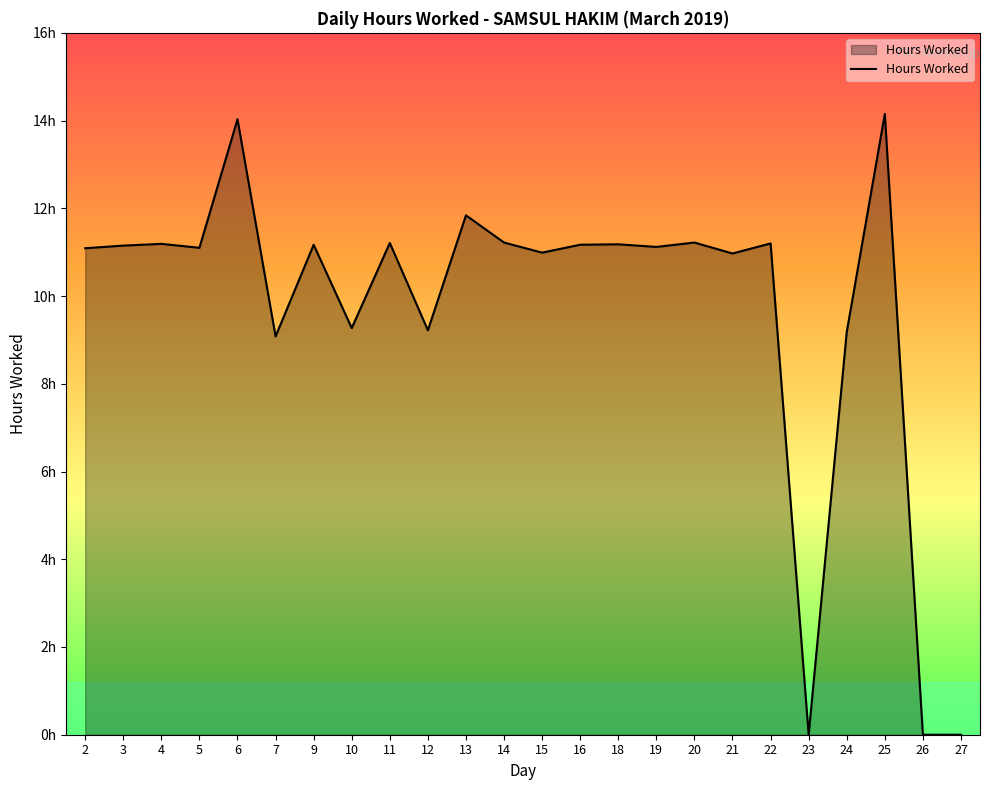

Does the chart display data point markers on the line(s)?

No